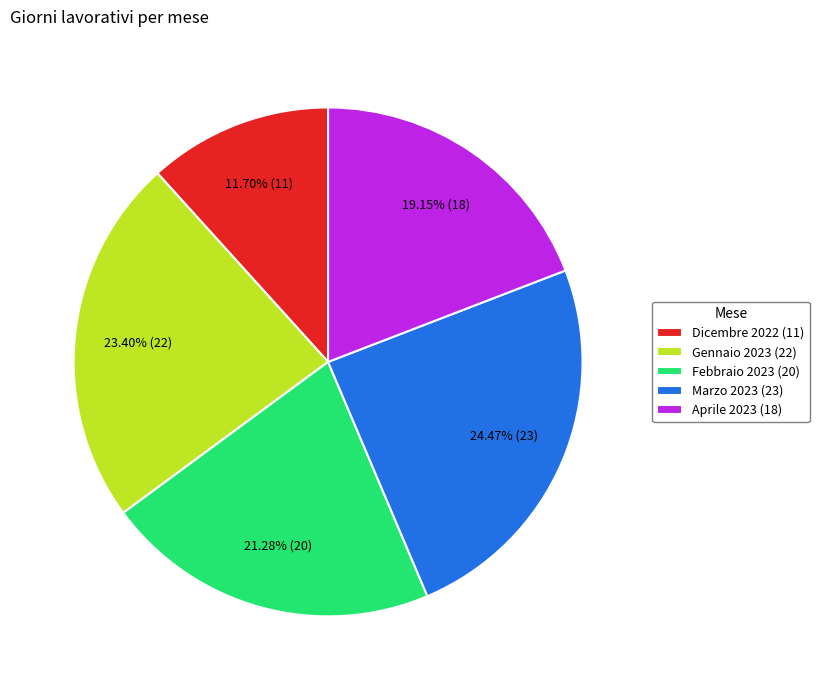

To the nearest percent, what portion does Marzo 2023 represent?

24%